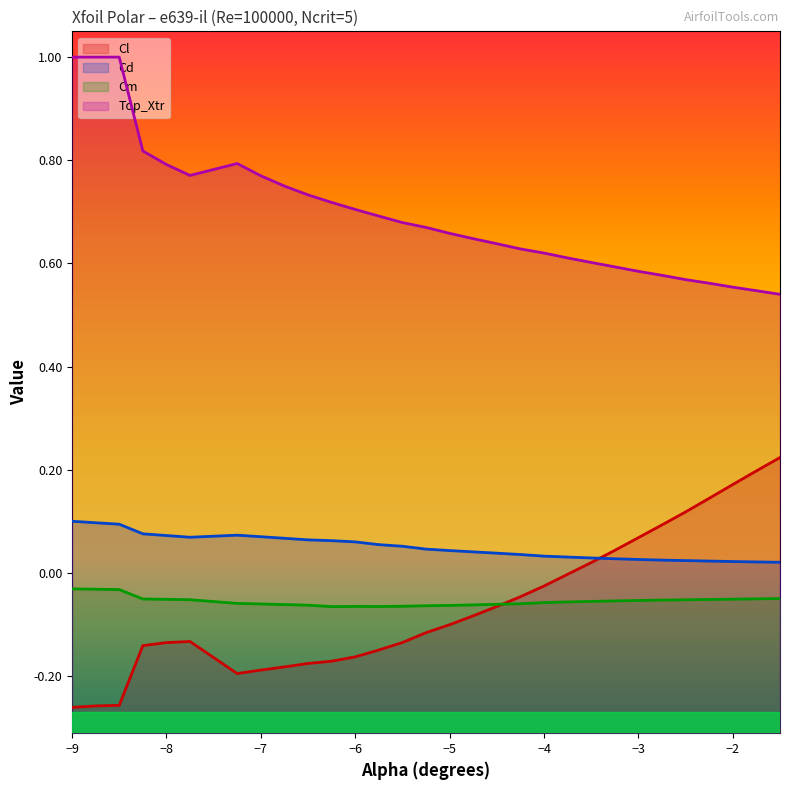

At which category does Cl reach its first local peak?

-7.75